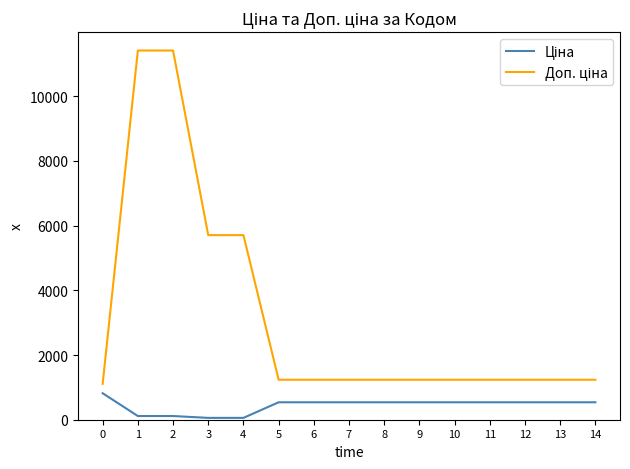

What is the total value across all series at 8?

1774.4